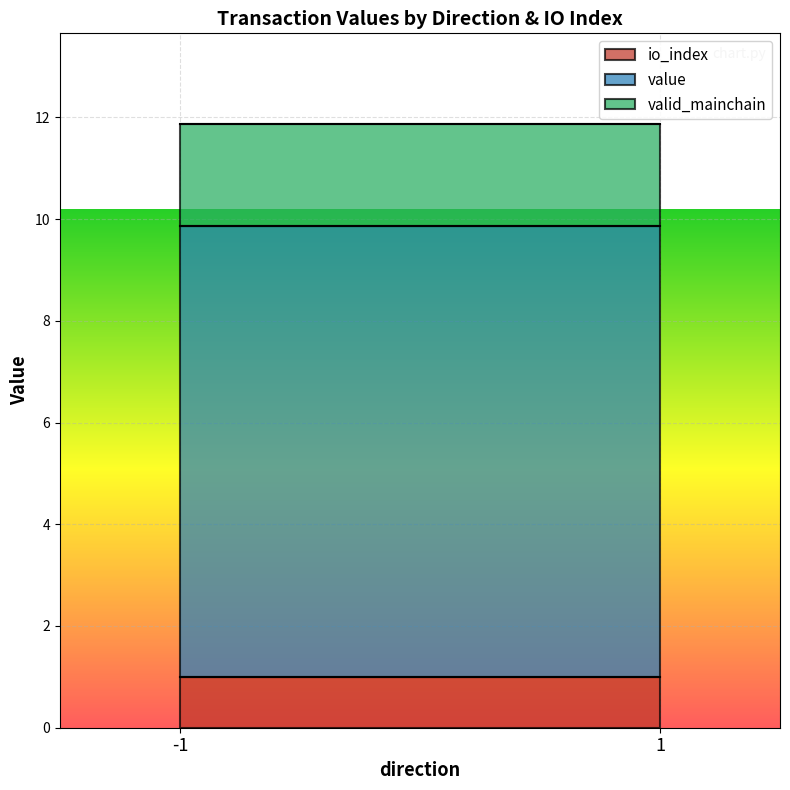

What is the total value across all series at 1?

11.9